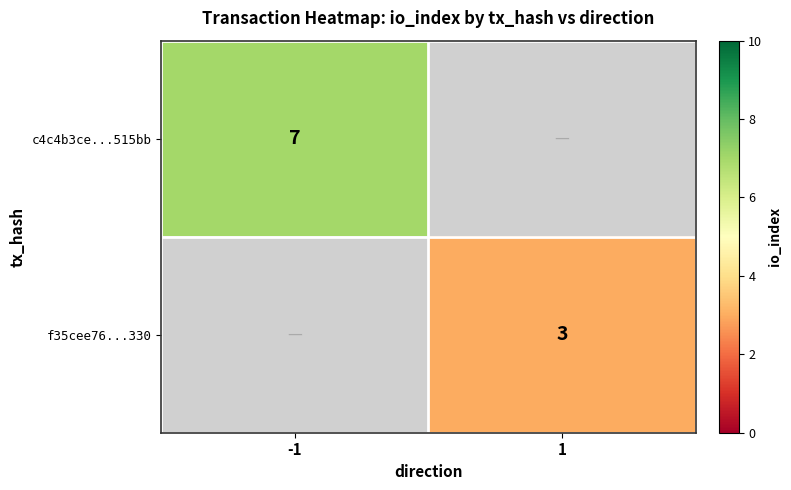

The f35cee76...330 series shows 2 at 1. True or false?

False